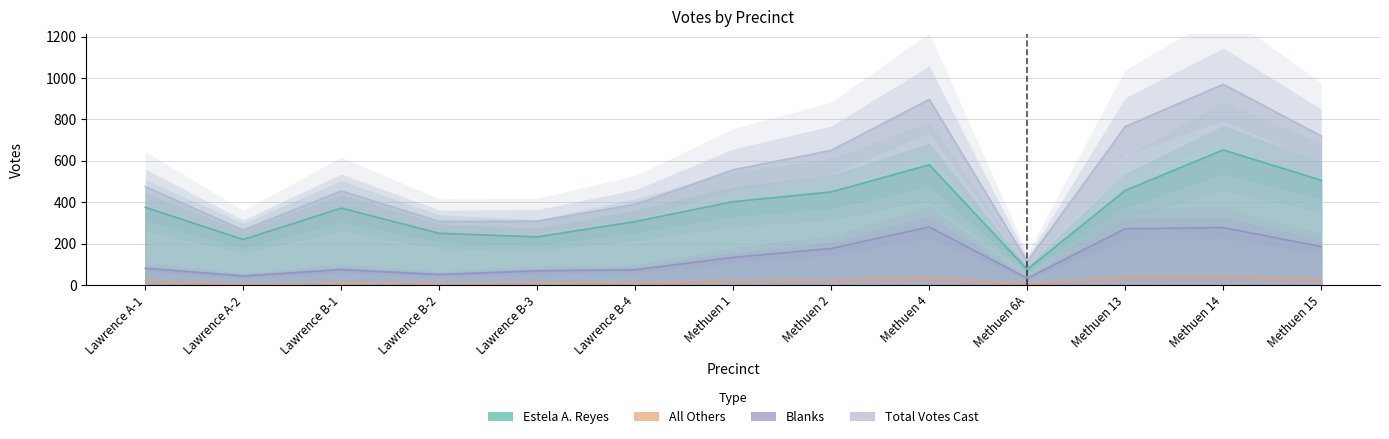

True or false: Blanks has a value of 273 at Methuen 2.

False